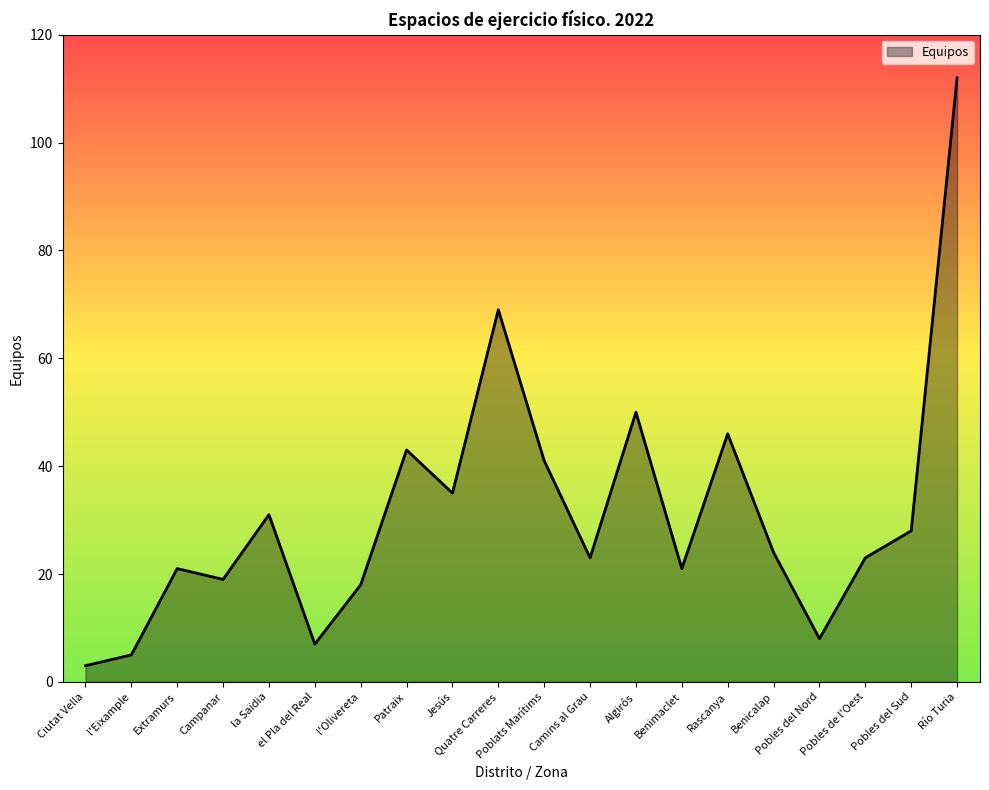

At which label is the value closest to 57?

Algirós